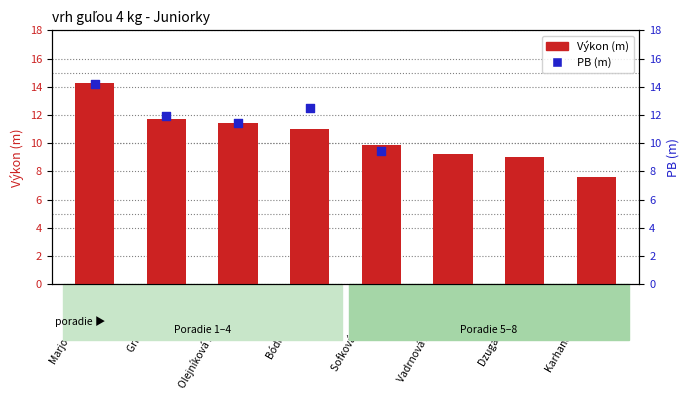

Which series has the largest total across all categories?

Výkon (m)